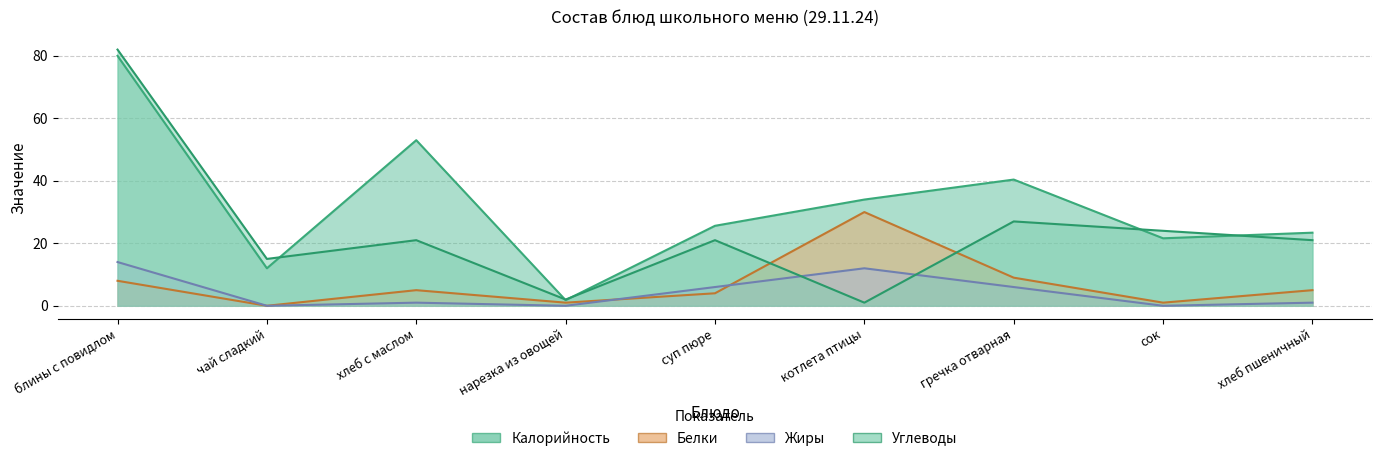

The value of Белки at блины с повидлом is 11.4. True or false?

False